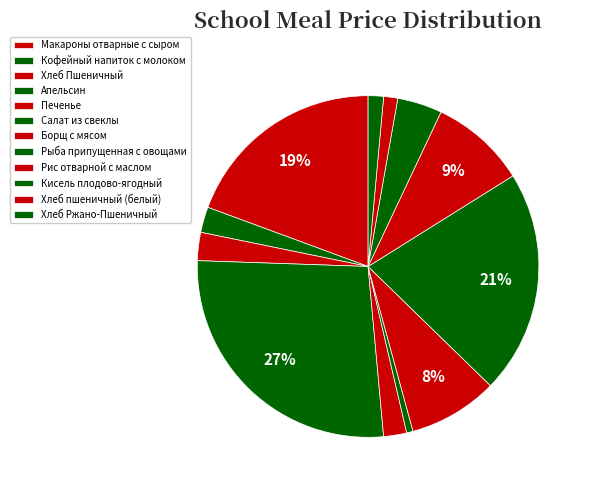

True or false: Макароны отварные с сыром accounts for 19% of the total.

True